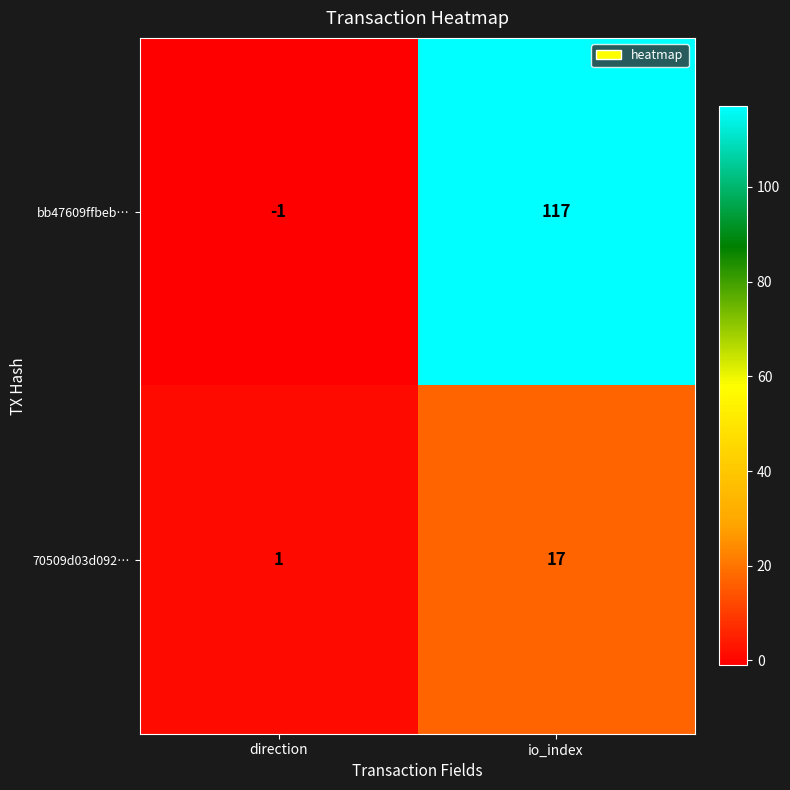

Which series has the widest spread of values?

bb47609ffbeb…